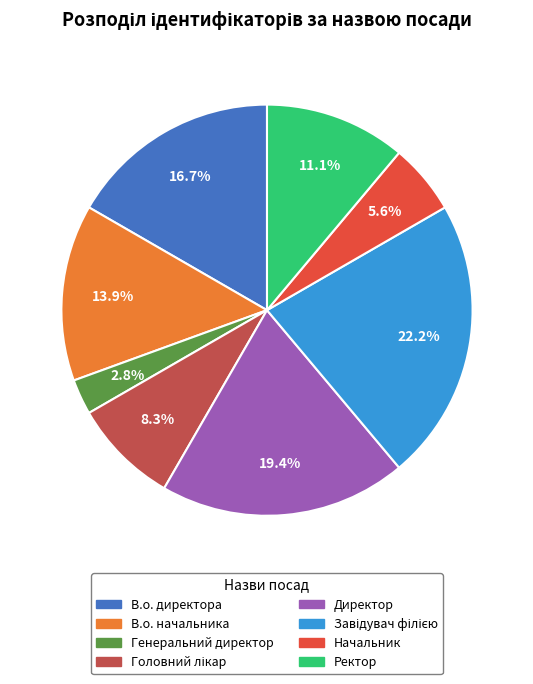

Does any single category account for the majority?

No